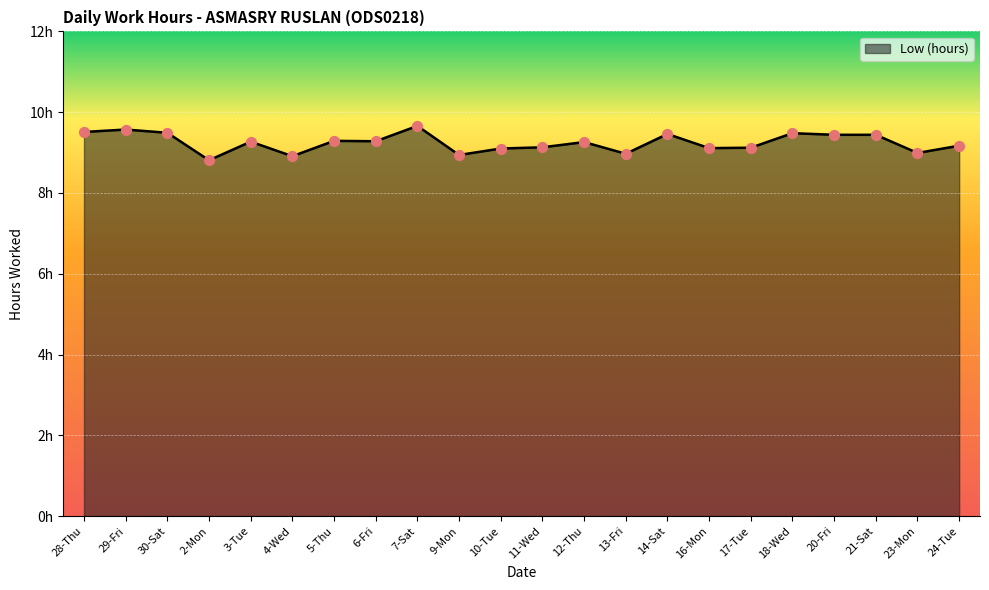

What is the change in value from 2-Mon to 18-Wed?

+0.7